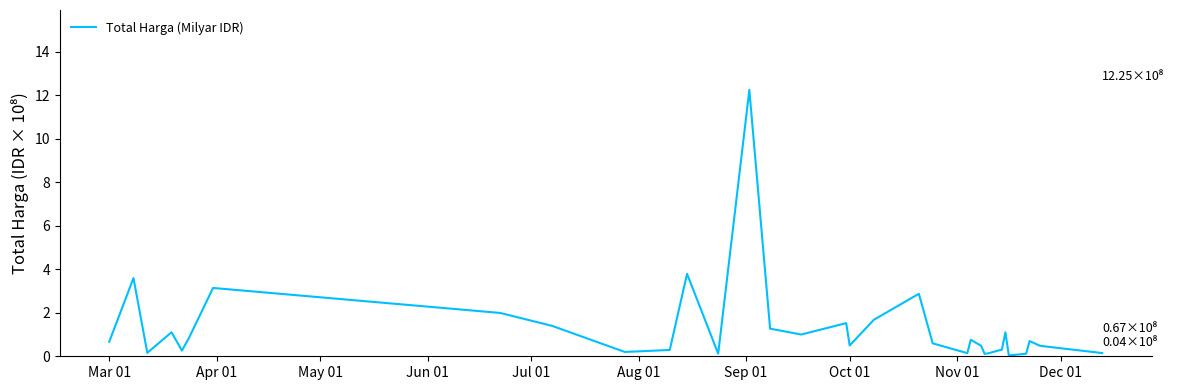

Does the chart display data point markers on the line(s)?

No